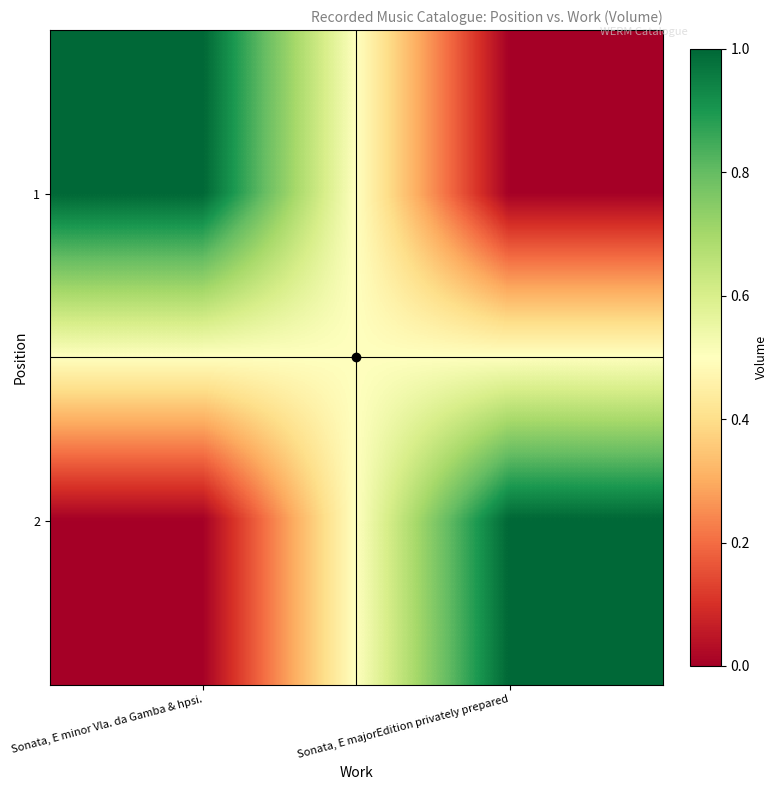

At which category is the sum across all series the highest?

Sonata, E minor Vla. da Gamba & hpsi.